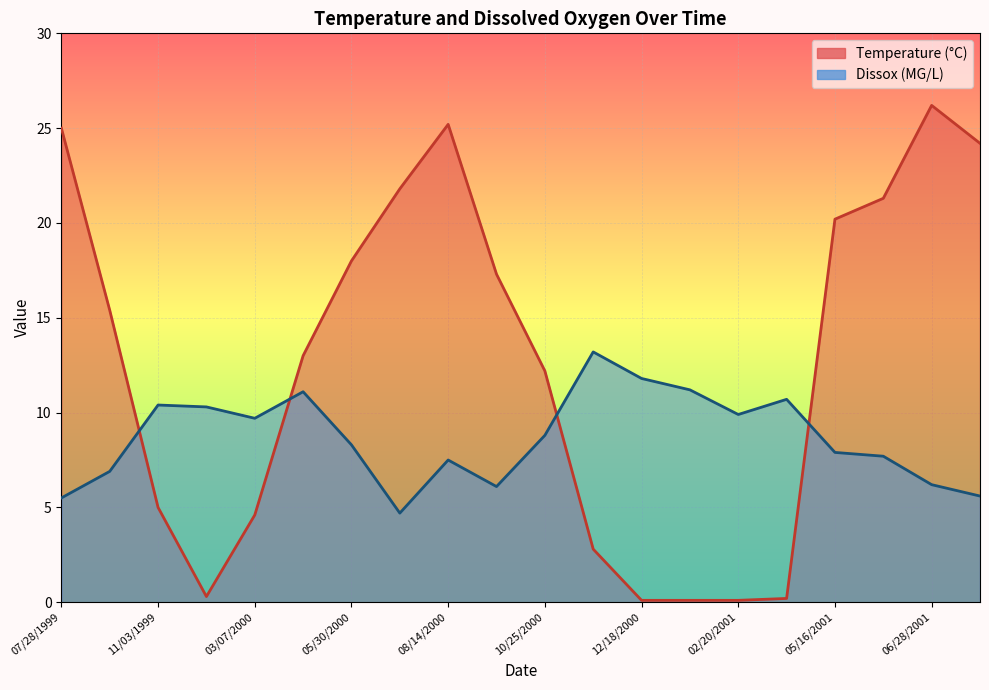

At 12/18/2000, list the series in order from smallest to largest.

Temperature, Dissox